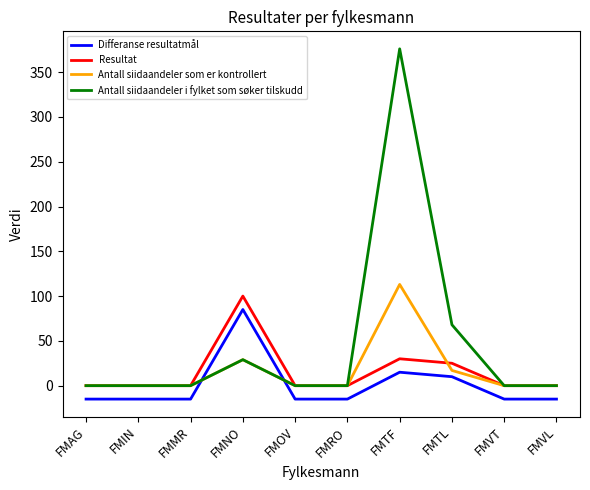

Between FMRO and FMTF, which series saw the biggest shift?

Antall siidaandeler i fylket som søker tilskudd